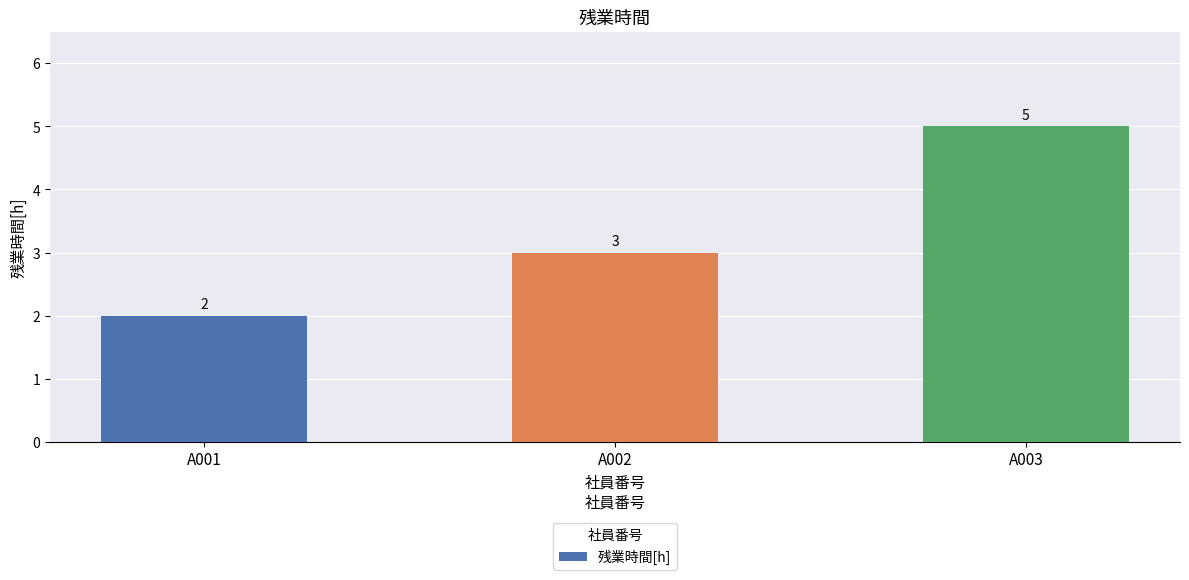

Which category has the lowest value across all series?

A001